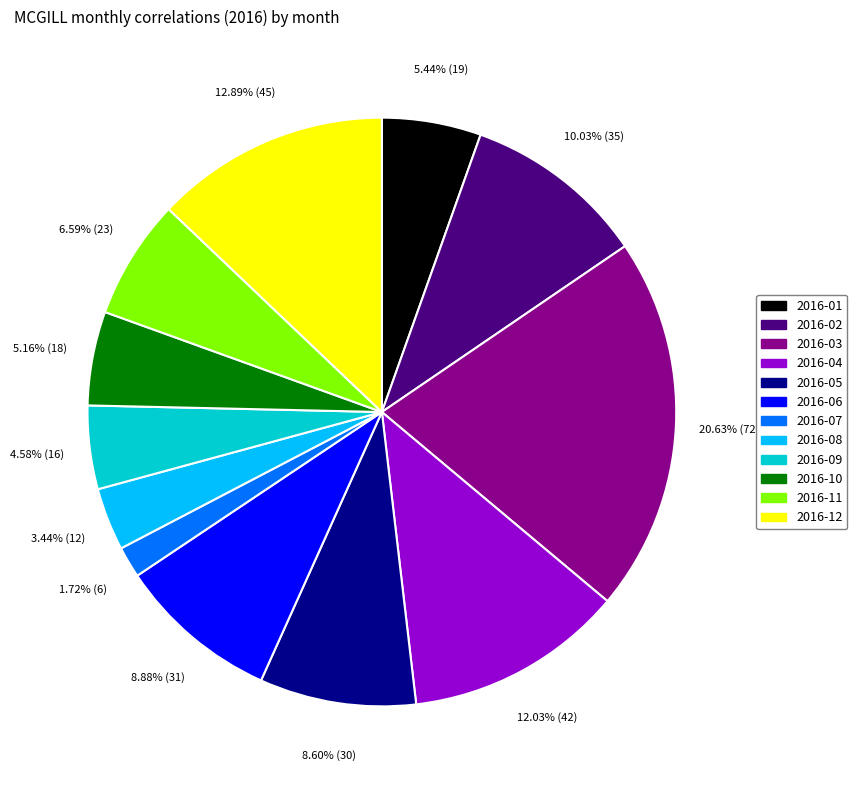

Is there any slice that represents more than half of the pie?

No